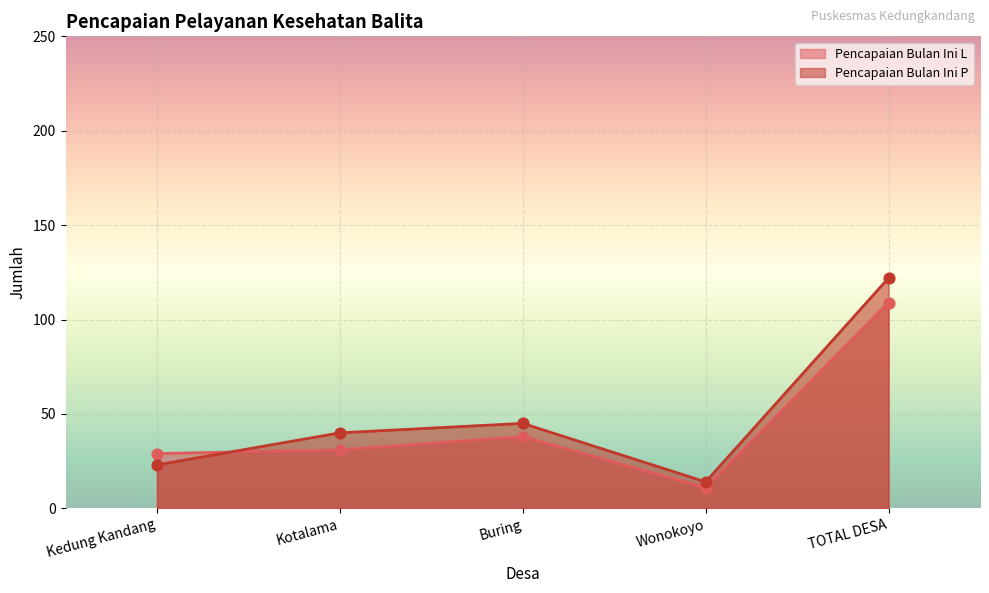

What are all the series names shown in the legend?

Pencapaian Bulan Ini L, Pencapaian Bulan Ini P